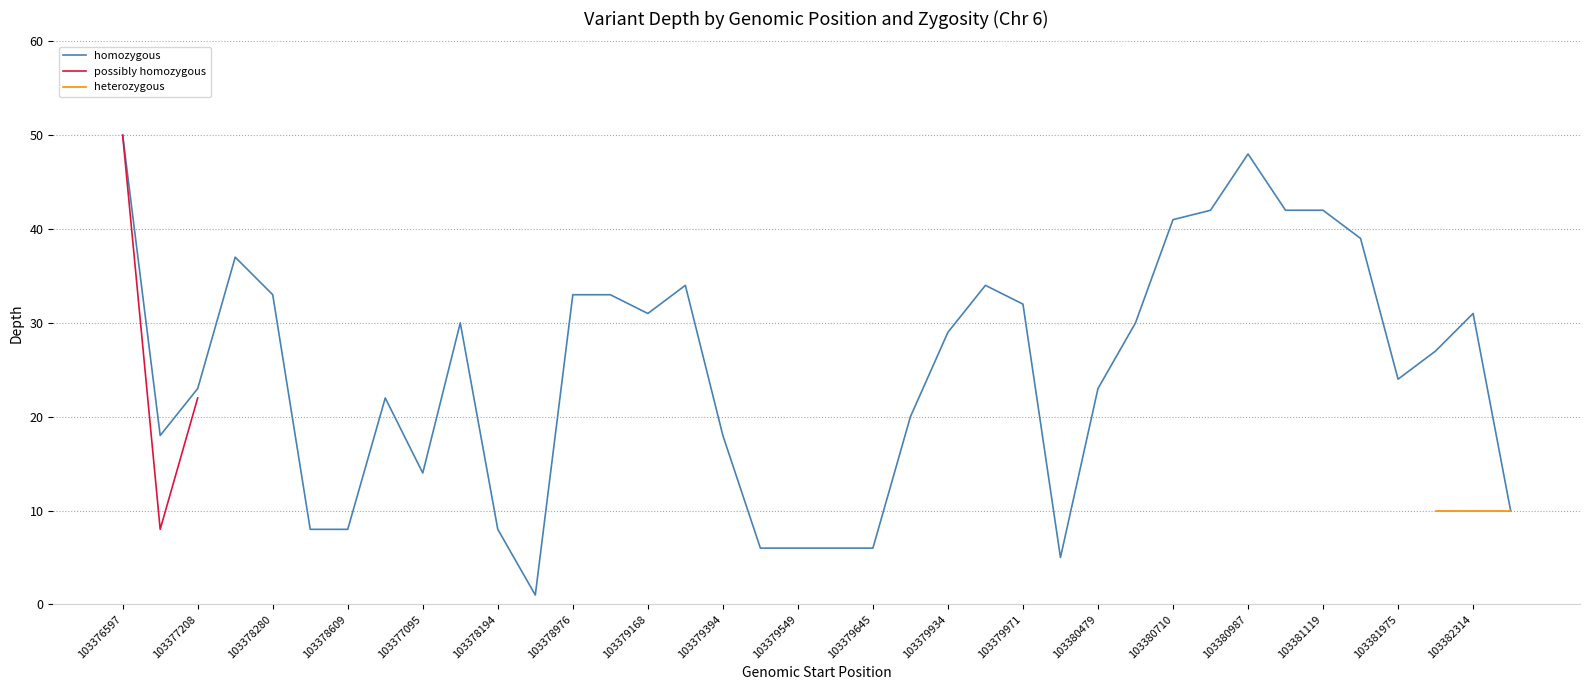

Is it true that homozygous equals 32 at 103380479?

False